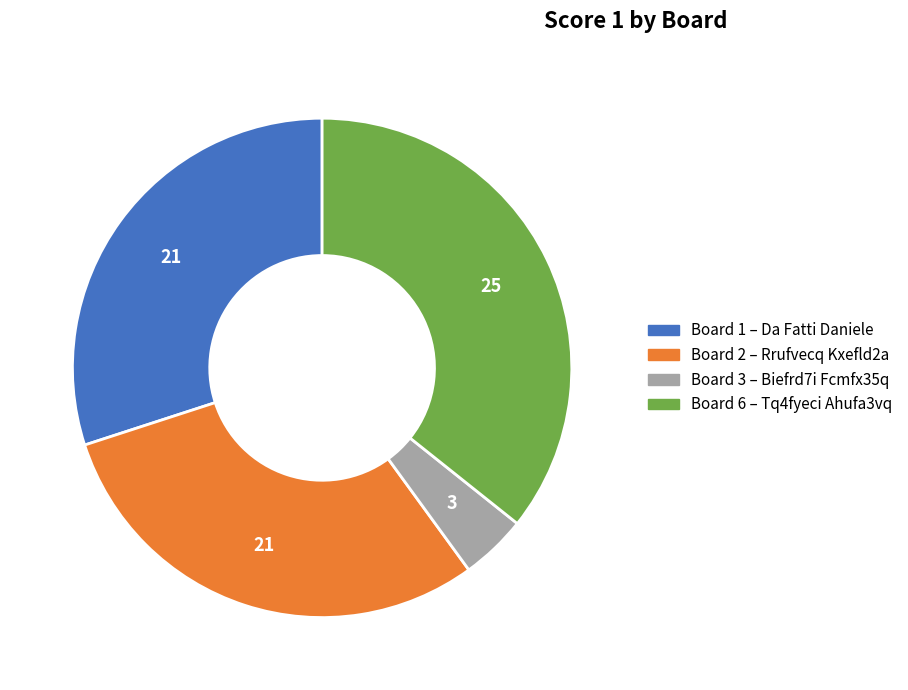

Is there a majority slice in this chart?

No